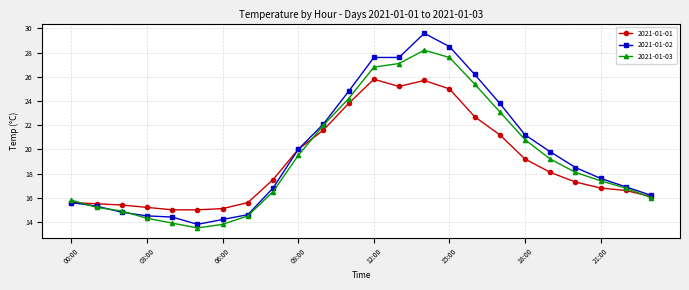

What is the value of the 2021-01-02 point at the 12th from the left?

24.8